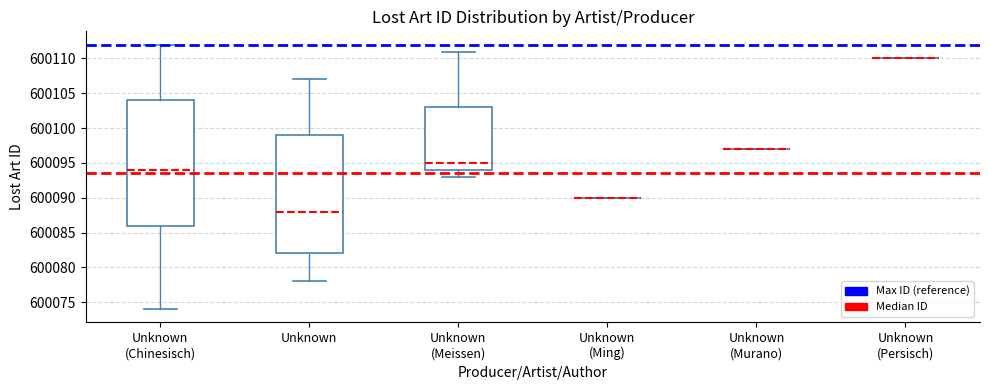

Reading left to right, read every box against the y-axis: the position of its median line, the range the box covers, and the ends of its whiskers. The values are not printed on the chart, so give them approximately, as read against the axis.

Unknown (Chinesisch): median 600094, box 600086 to 600104, whiskers 600074 to 600112
Unknown: median 600088, box 600082 to 600099, whiskers 600078 to 600107
Unknown (Meissen): median 600095, box 600094 to 600103, whiskers 600093 to 600111
Unknown (Ming): box collapsed to a line at 600090, whiskers 600090 to 600090
Unknown (Murano): box collapsed to a line at 600097, whiskers 600097 to 600097
Unknown (Persisch): box collapsed to a line at 600110, whiskers 600110 to 600110